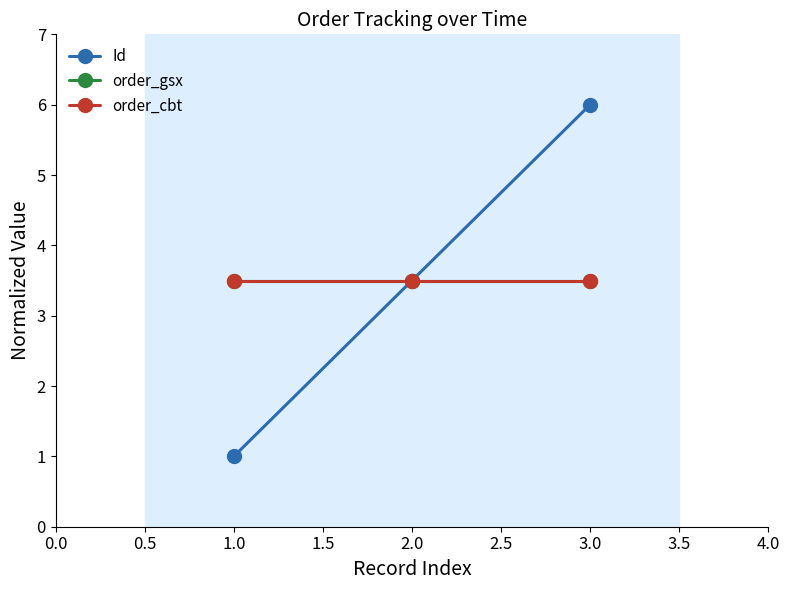

What is the lowest value of the Id series?

1.0